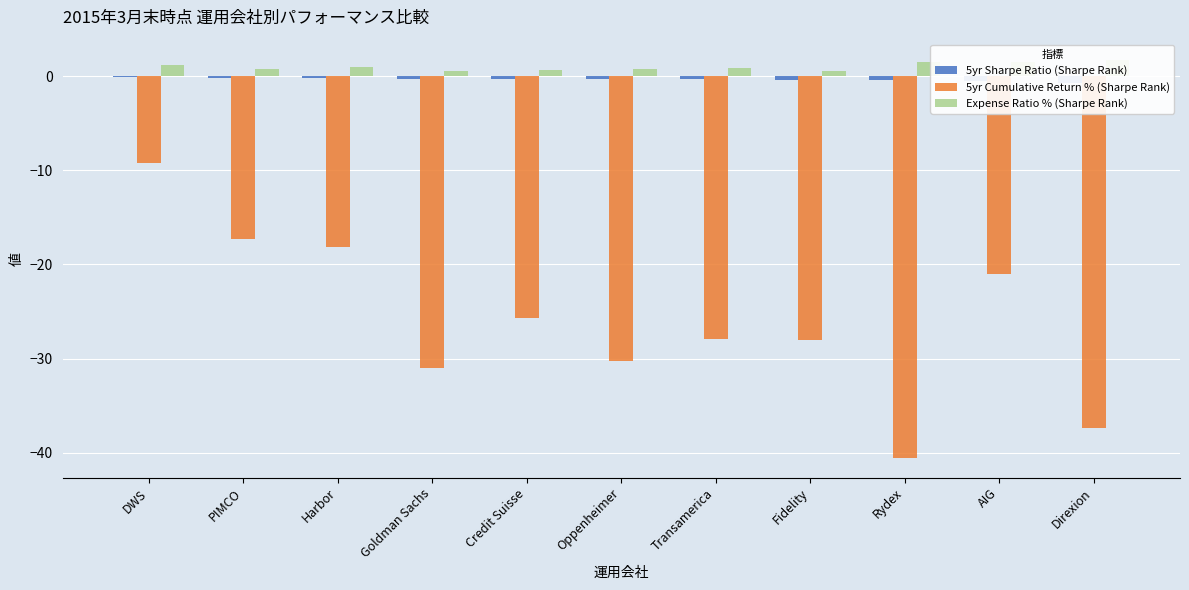

What are all the series names shown in the legend?

5yr Sharpe Ratio (Sharpe Rank), 5yr Cumulative Return % (Sharpe Rank), Expense Ratio % (Sharpe Rank)